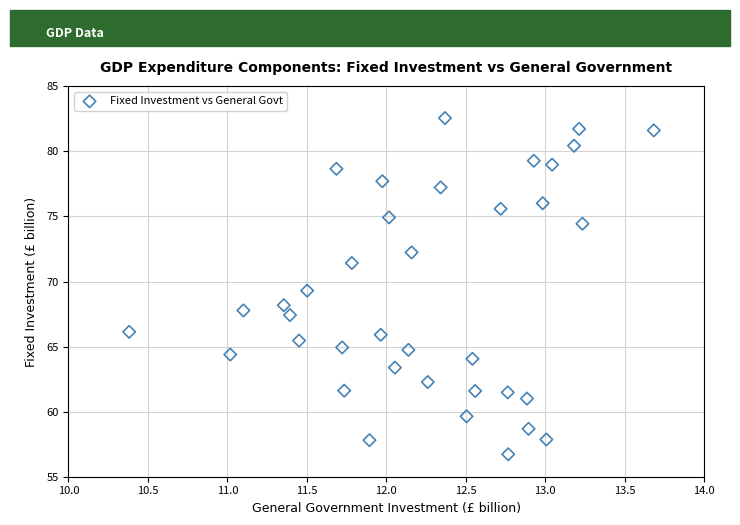

What is the range of Y values (max minus min)?

25.8